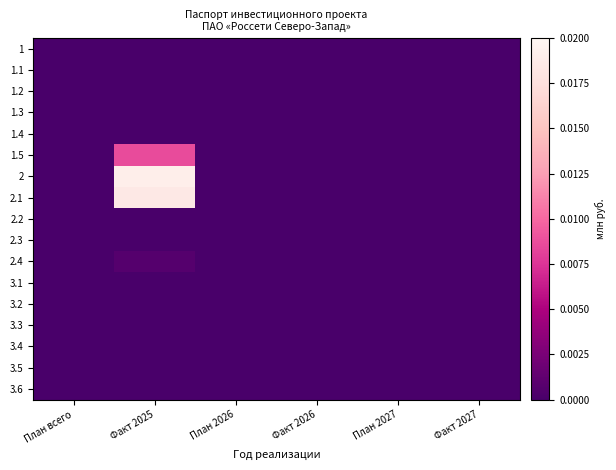

Which has a higher value, План всего or План 2026?

План всего